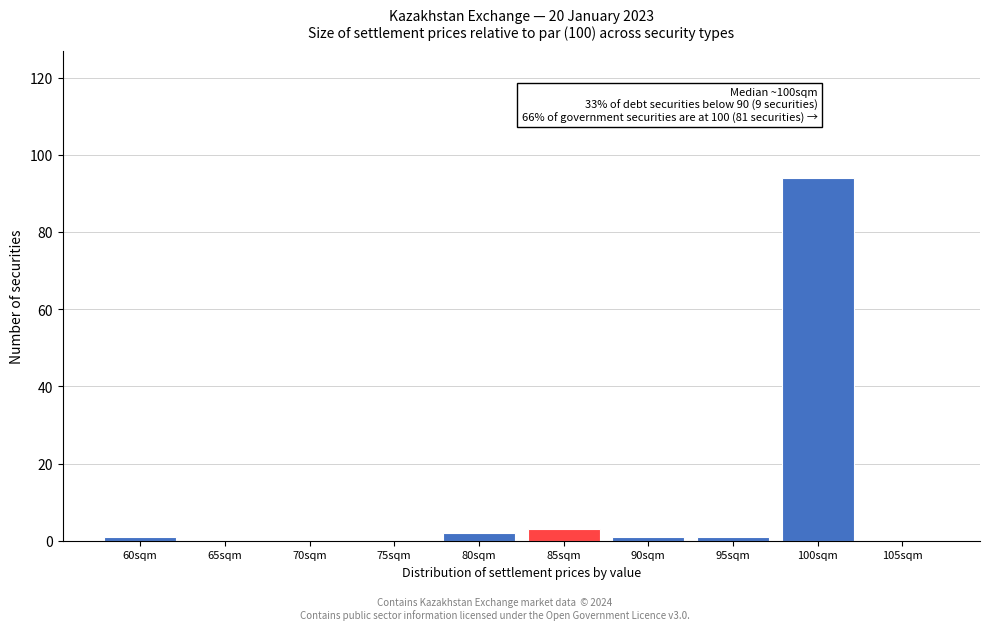

Reading left to right, extract all data points from this chart.

60sqm=1	65sqm=0	70sqm=0	75sqm=0	80sqm=2	85sqm=3	90sqm=1	95sqm=1	100sqm=94	105sqm=0